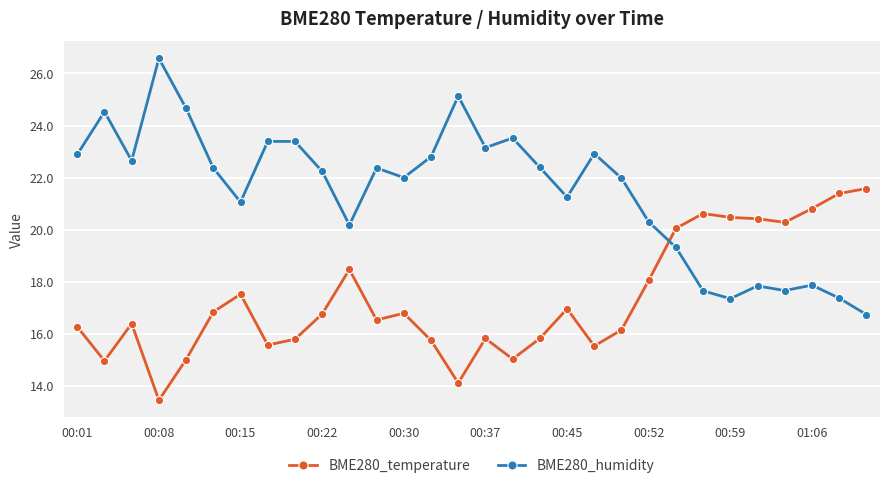

How many values in the BME280_temperature series exceed 16?

19